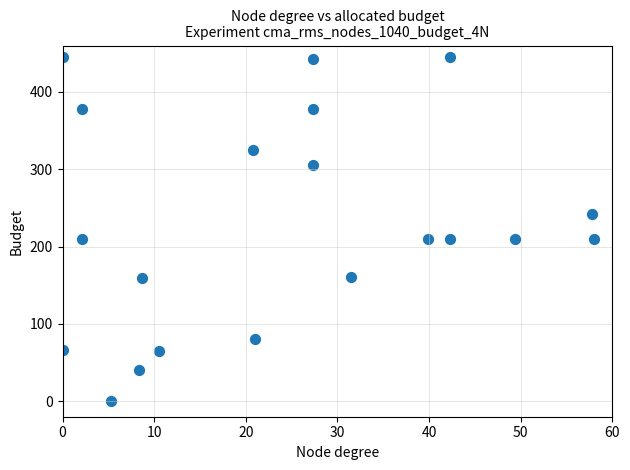

What is the range of Y values (max minus min)?

445.0